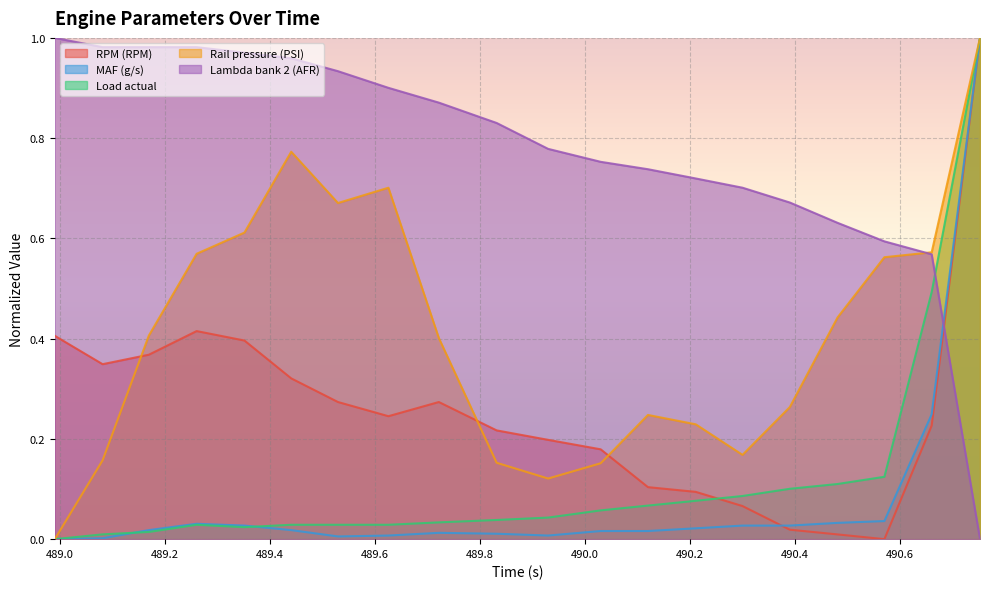

What is the greatest value displayed?

1.0